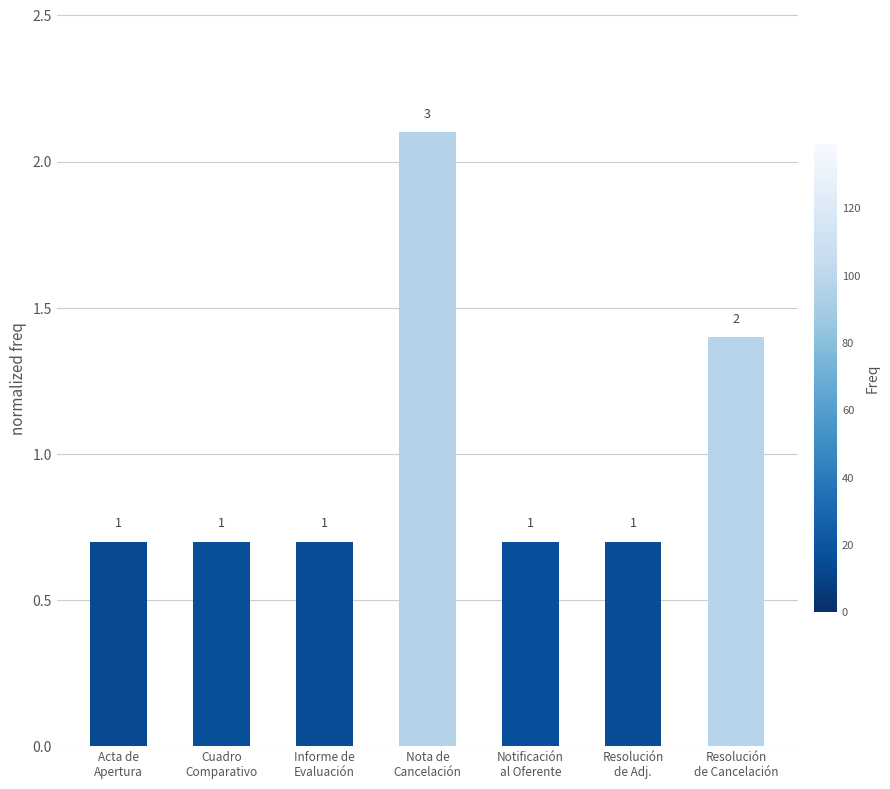

What is the label of the 7th bar from the left?

Resolución
de Cancelación